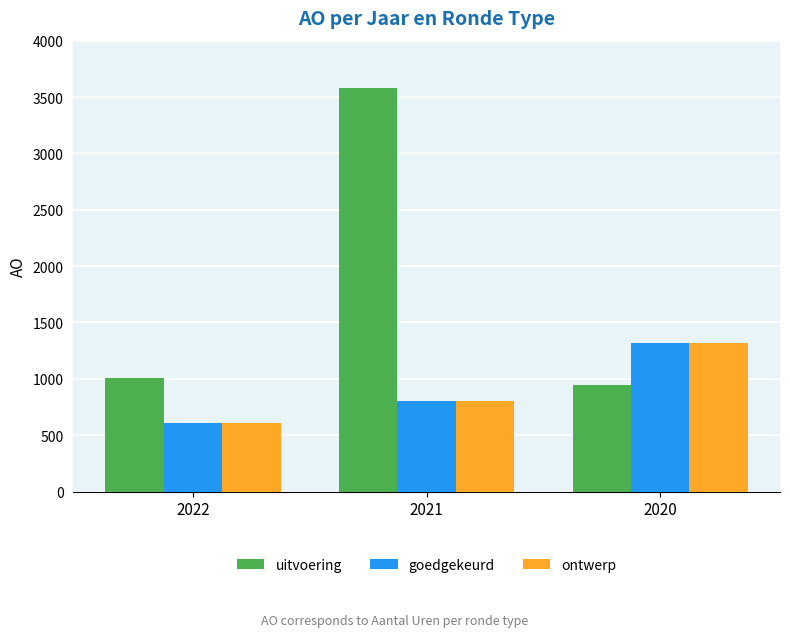

The ontwerp series shows 260 at 2022. True or false?

False